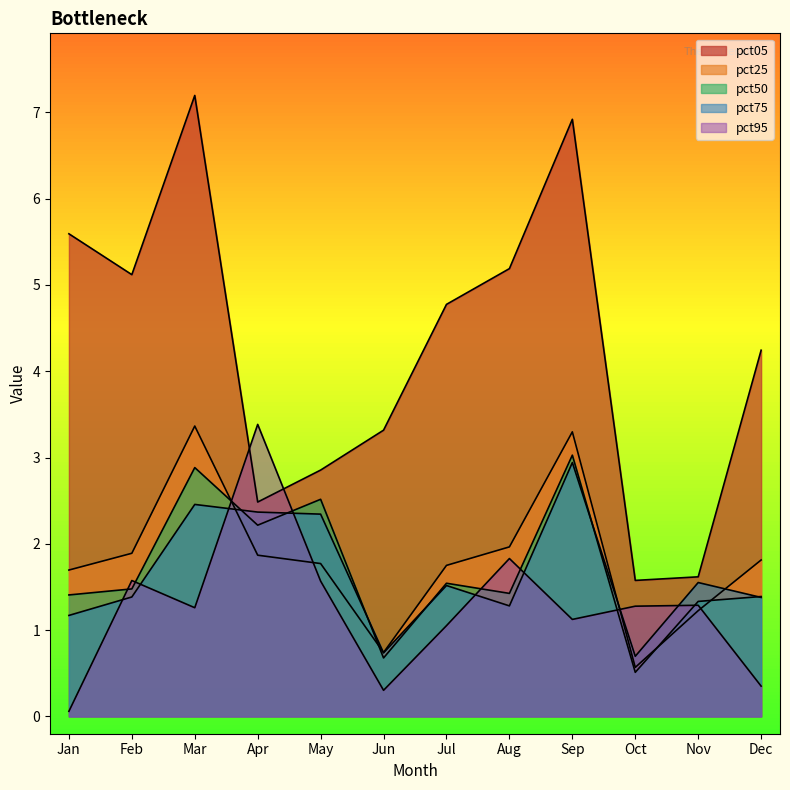

At which category does the chart reach its minimum across all series?

Jan